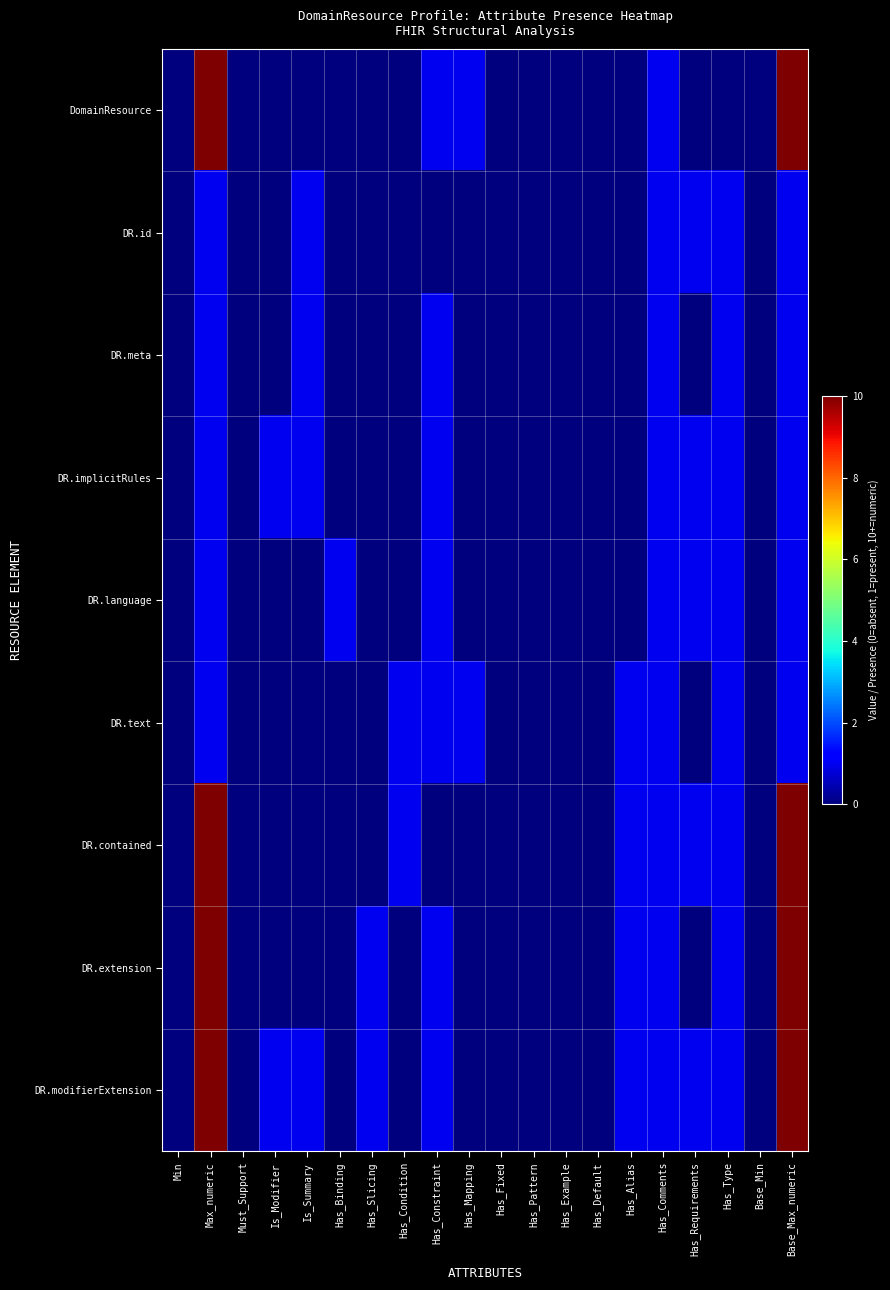

Reading left to right, list all the values displayed in this chart.

DomainResource: Min=0	Max_numeric=10	Must_Support=0	Is_Modifier=0	Is_Summary=0	Has_Binding=0	Has_Slicing=0	Has_Condition=0	Has_Constraint=1	Has_Mapping=1	Has_Fixed=0	Has_Pattern=0	Has_Example=0	Has_Default=0	Has_Alias=0	Has_Comments=1	Has_Requirements=0	Has_Type=0	Base_Min=0	Base_Max_numeric=10
DR.id: Min=0	Max_numeric=1	Must_Support=0	Is_Modifier=0	Is_Summary=1	Has_Binding=0	Has_Slicing=0	Has_Condition=0	Has_Constraint=0	Has_Mapping=0	Has_Fixed=0	Has_Pattern=0	Has_Example=0	Has_Default=0	Has_Alias=0	Has_Comments=1	Has_Requirements=1	Has_Type=1	Base_Min=0	Base_Max_numeric=1
DR.meta: Min=0	Max_numeric=1	Must_Support=0	Is_Modifier=0	Is_Summary=1	Has_Binding=0	Has_Slicing=0	Has_Condition=0	Has_Constraint=1	Has_Mapping=0	Has_Fixed=0	Has_Pattern=0	Has_Example=0	Has_Default=0	Has_Alias=0	Has_Comments=1	Has_Requirements=0	Has_Type=1	Base_Min=0	Base_Max_numeric=1
DR.implicitRules: Min=0	Max_numeric=1	Must_Support=0	Is_Modifier=1	Is_Summary=1	Has_Binding=0	Has_Slicing=0	Has_Condition=0	Has_Constraint=1	Has_Mapping=0	Has_Fixed=0	Has_Pattern=0	Has_Example=0	Has_Default=0	Has_Alias=0	Has_Comments=1	Has_Requirements=1	Has_Type=1	Base_Min=0	Base_Max_numeric=1
DR.language: Min=0	Max_numeric=1	Must_Support=0	Is_Modifier=0	Is_Summary=0	Has_Binding=1	Has_Slicing=0	Has_Condition=0	Has_Constraint=1	Has_Mapping=0	Has_Fixed=0	Has_Pattern=0	Has_Example=0	Has_Default=0	Has_Alias=0	Has_Comments=1	Has_Requirements=1	Has_Type=1	Base_Min=0	Base_Max_numeric=1
DR.text: Min=0	Max_numeric=1	Must_Support=0	Is_Modifier=0	Is_Summary=0	Has_Binding=0	Has_Slicing=0	Has_Condition=1	Has_Constraint=1	Has_Mapping=1	Has_Fixed=0	Has_Pattern=0	Has_Example=0	Has_Default=0	Has_Alias=1	Has_Comments=1	Has_Requirements=0	Has_Type=1	Base_Min=0	Base_Max_numeric=1
DR.contained: Min=0	Max_numeric=10	Must_Support=0	Is_Modifier=0	Is_Summary=0	Has_Binding=0	Has_Slicing=0	Has_Condition=1	Has_Constraint=0	Has_Mapping=0	Has_Fixed=0	Has_Pattern=0	Has_Example=0	Has_Default=0	Has_Alias=1	Has_Comments=1	Has_Requirements=1	Has_Type=1	Base_Min=0	Base_Max_numeric=10
DR.extension: Min=0	Max_numeric=10	Must_Support=0	Is_Modifier=0	Is_Summary=0	Has_Binding=0	Has_Slicing=1	Has_Condition=0	Has_Constraint=1	Has_Mapping=0	Has_Fixed=0	Has_Pattern=0	Has_Example=0	Has_Default=0	Has_Alias=1	Has_Comments=1	Has_Requirements=0	Has_Type=1	Base_Min=0	Base_Max_numeric=10
DR.modifierExtension: Min=0	Max_numeric=10	Must_Support=0	Is_Modifier=1	Is_Summary=1	Has_Binding=0	Has_Slicing=1	Has_Condition=0	Has_Constraint=1	Has_Mapping=0	Has_Fixed=0	Has_Pattern=0	Has_Example=0	Has_Default=0	Has_Alias=1	Has_Comments=1	Has_Requirements=1	Has_Type=1	Base_Min=0	Base_Max_numeric=10